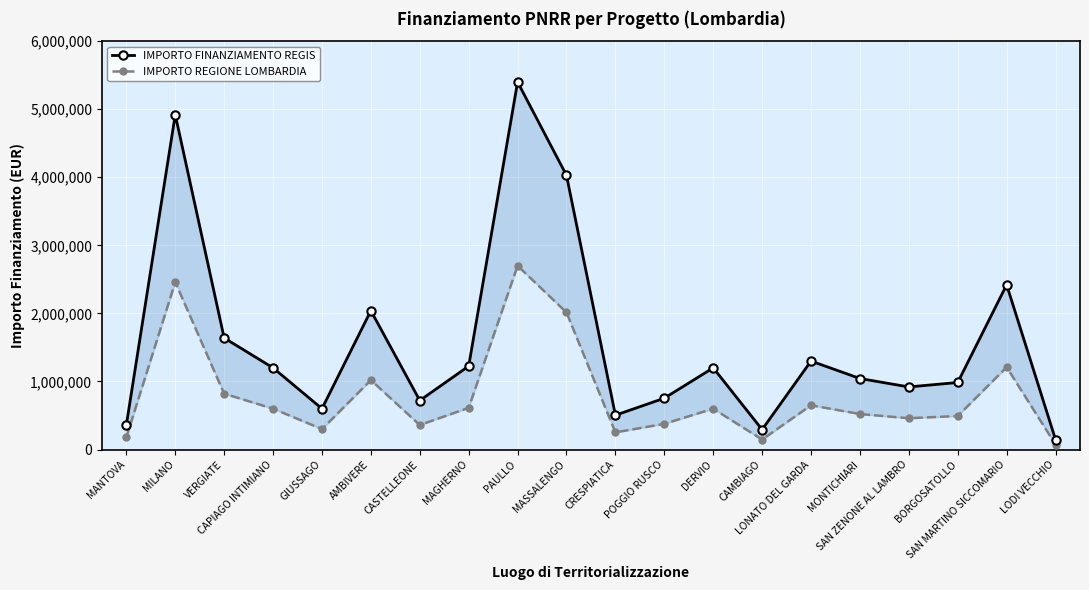

At how many categories does at least one series exceed 3404045?

3